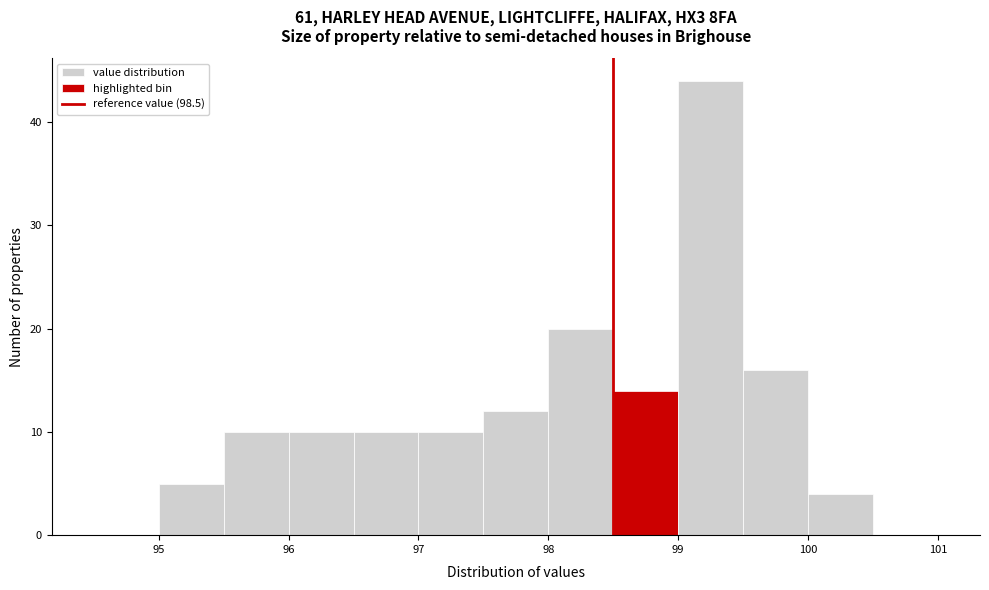

What is the height of the bar covering 95.5 to 96.0 on the x-axis? The values are not printed on the chart, so give them approximately, as read against the axis.

10